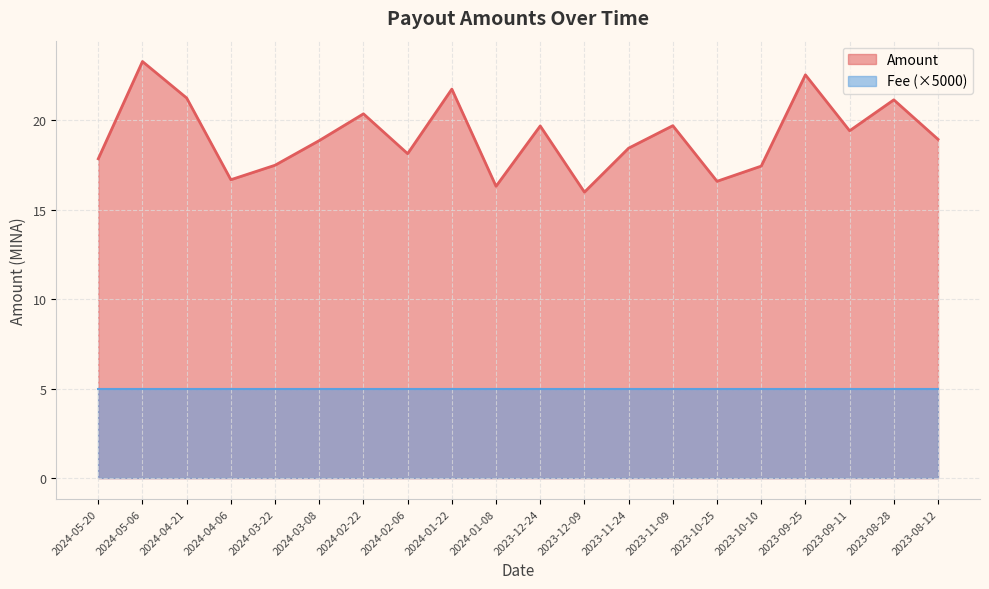

Where does the data first go above 18?

2024-05-06